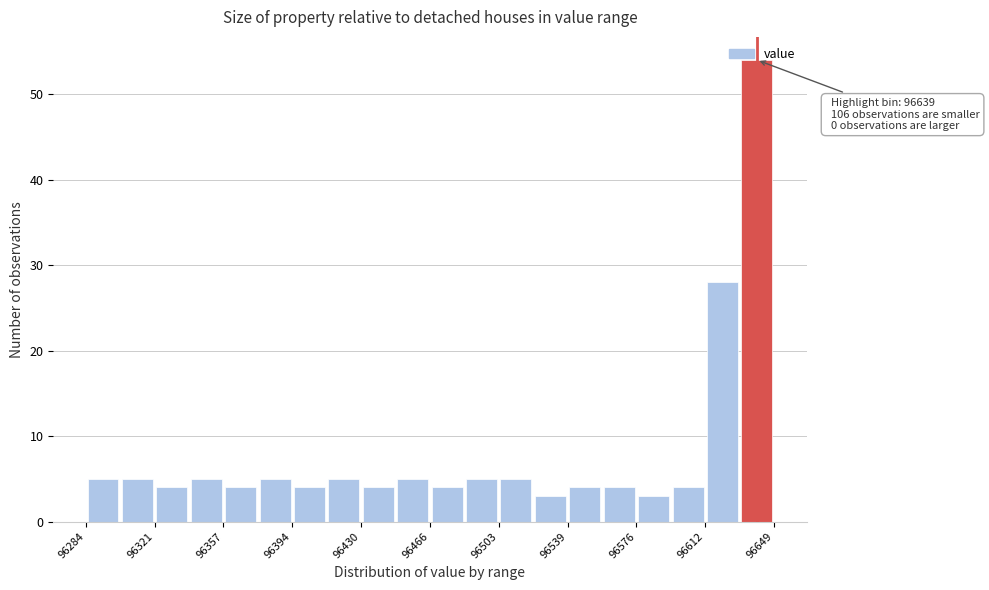

Read against the x-axis, roughly where is the centre of the tallest bar?

96640